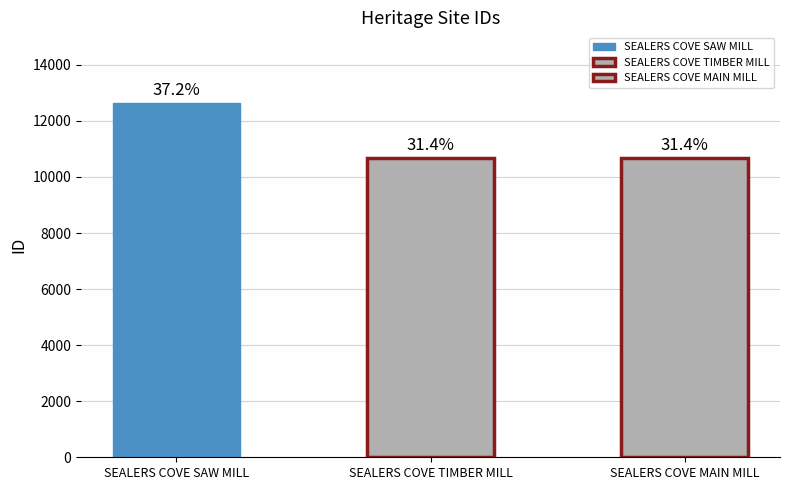

How many data points are above 10667?

1